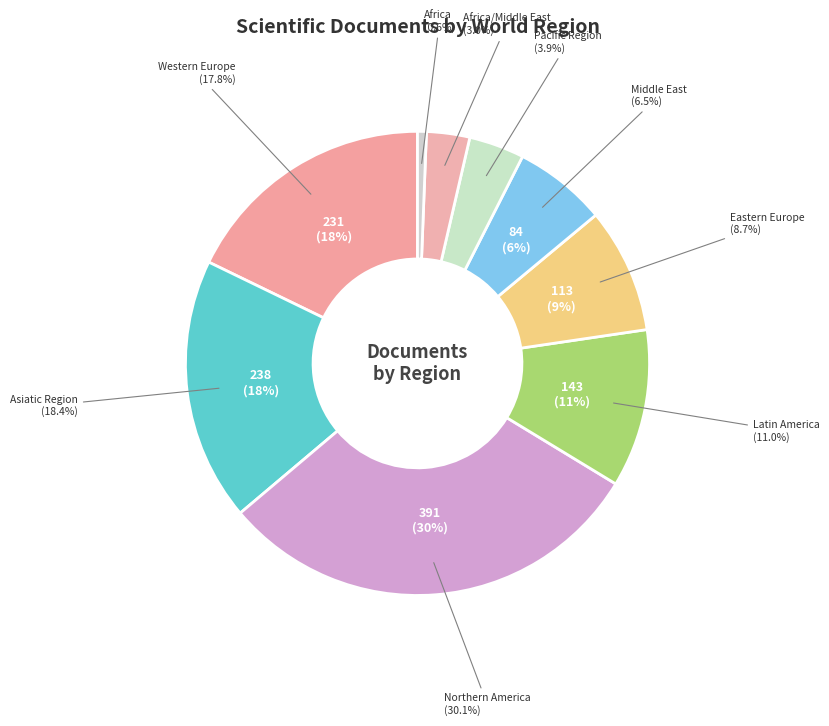

To the nearest percent, what is the difference between the largest and smallest slice percentages?

30%